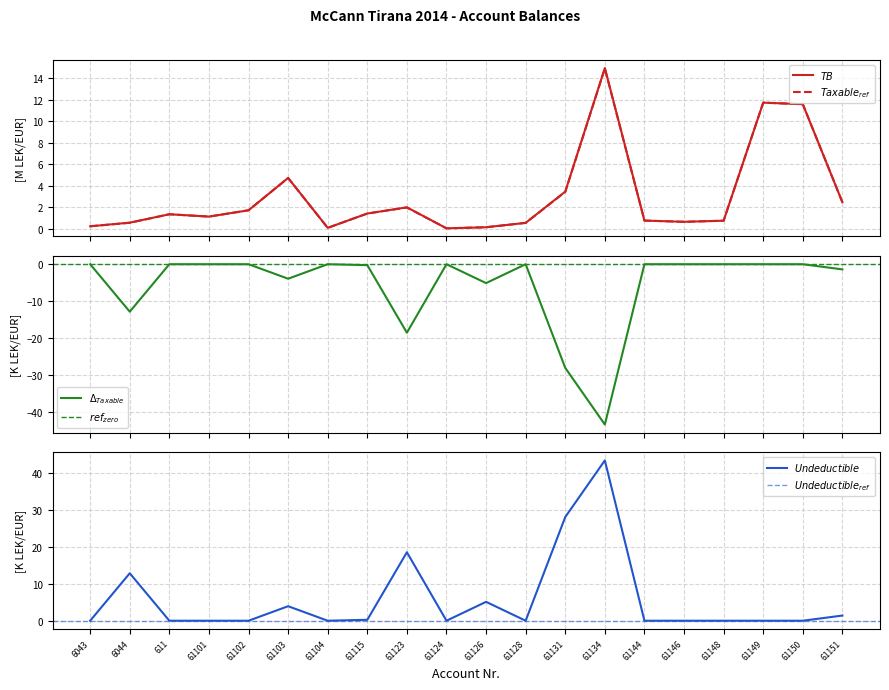

What is the value of the TB point at the 9th from the left?

2.0